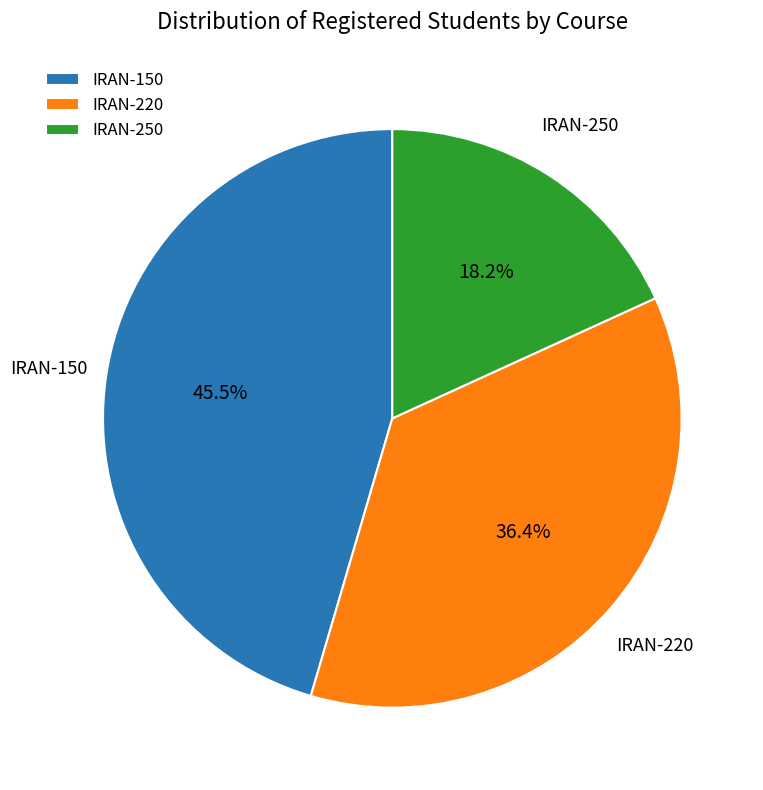

What portion of the pie excludes IRAN-150?

54.5%